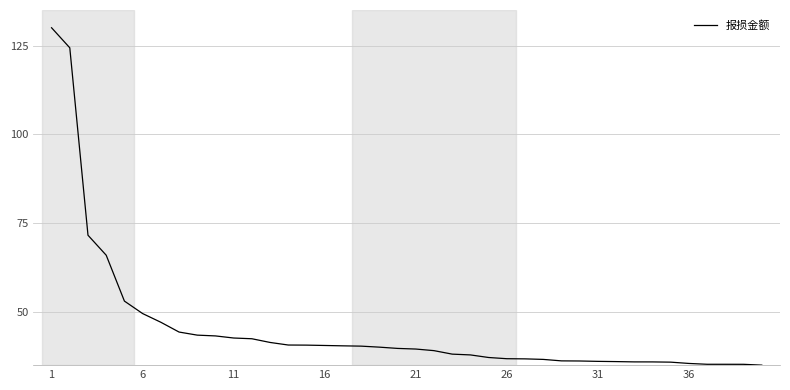

What is the difference between the maximum and minimum values?

95.0